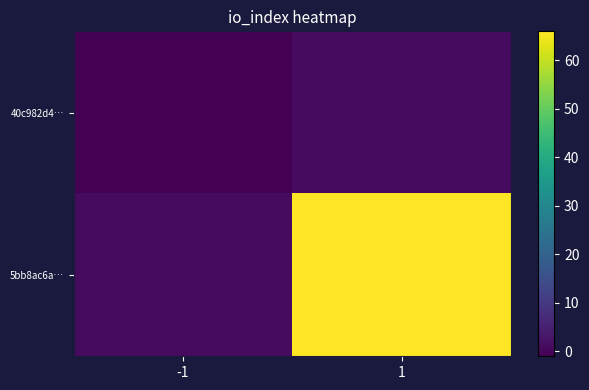

Rank the series by their average value, from highest to lowest.

5bb8ac6a…, 40c982d4…